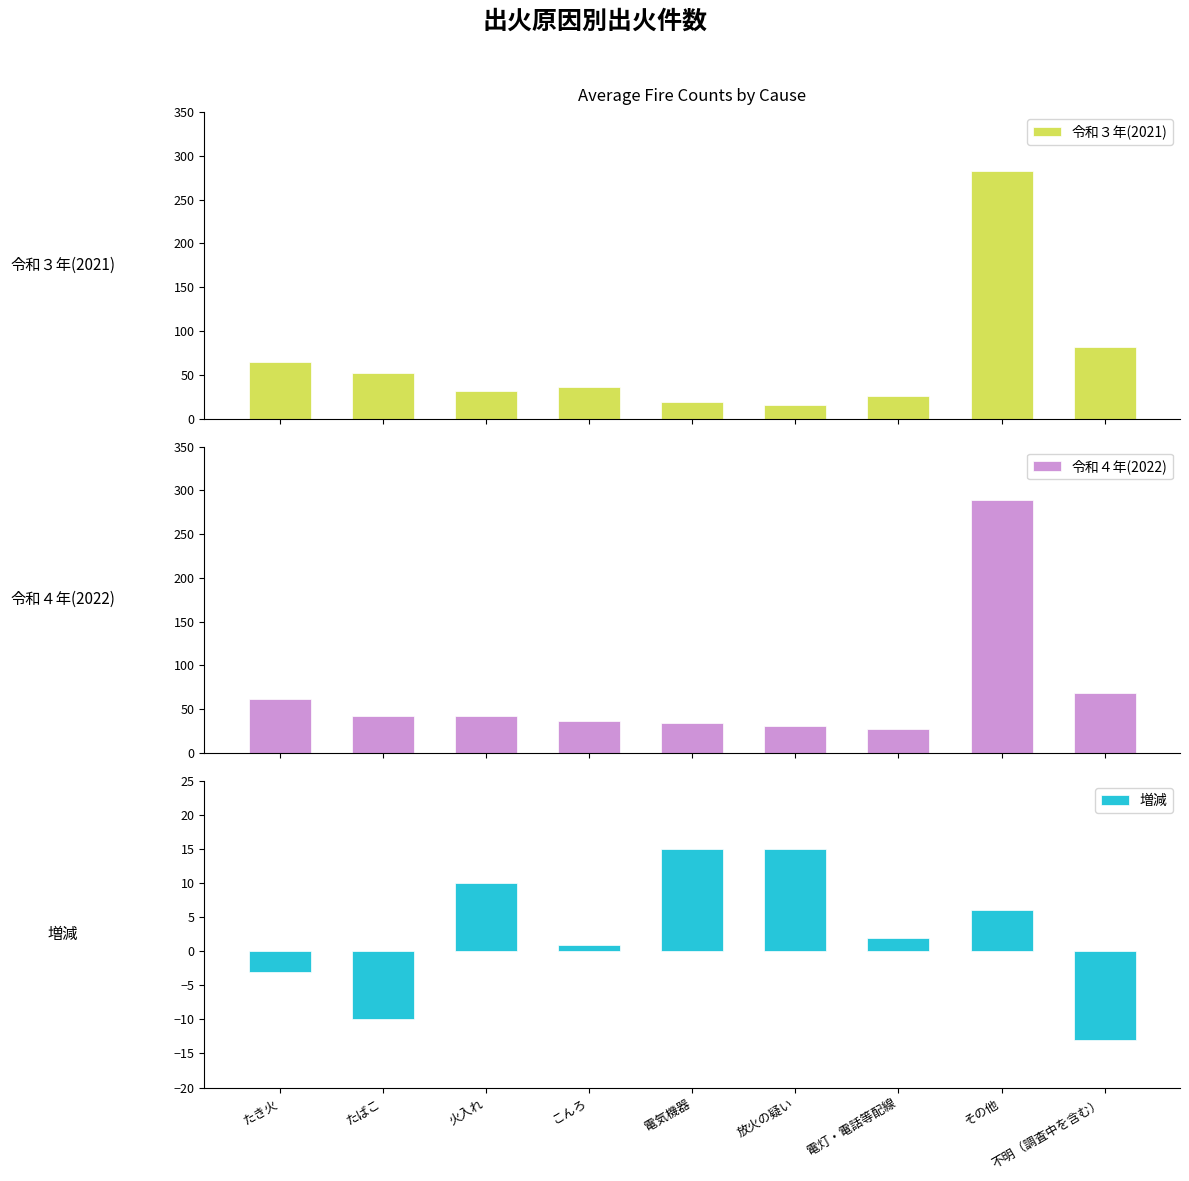

Which series has the widest spread of values?

令和３年(2021)